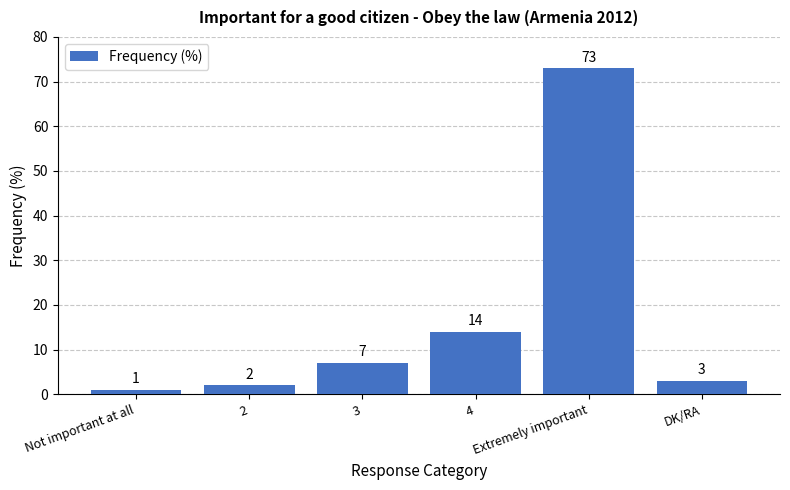

Reading right to left, list all the values displayed in this chart.

DK/RA=3	Extremely important=73	4=14	3=7	2=2	Not important at all=1